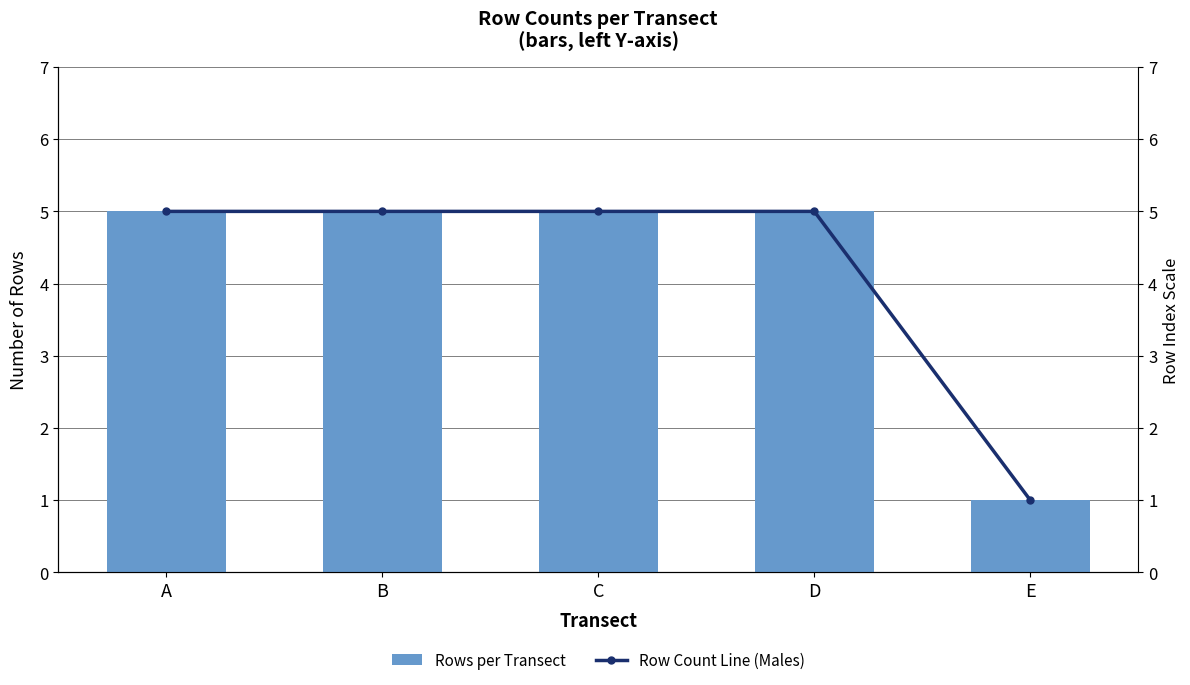

Reading right to left, what are all the values shown in this chart?

Rows per Transect: 1	5	5	5	5
Row Count Line (Males): 1	5	5	5	5